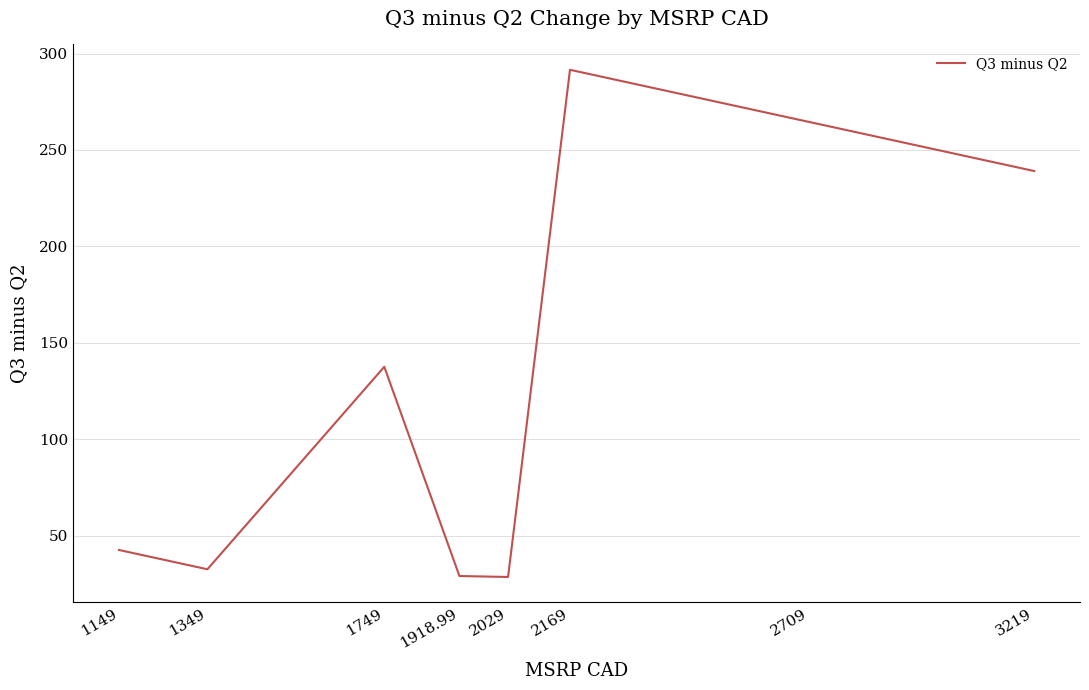

True or false: there are more than 1 points higher than both neighbors.

True